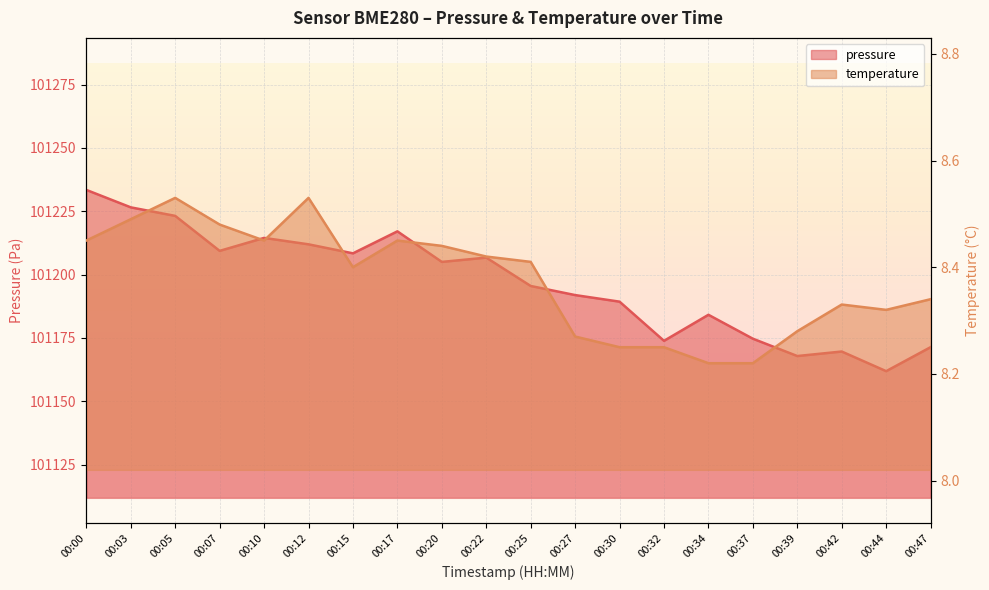

At which category is the sum across all series the highest?

00:00